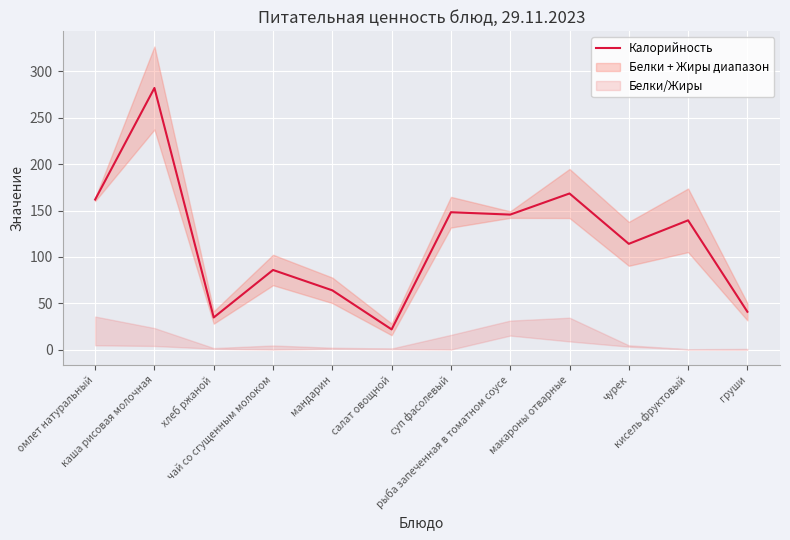

List the labels in order of value, largest first.

каша рисовая молочная, макароны отварные, омлет натуральный, суп фасолевый, рыба запеченная в томатном соусе, кисель фруктовый, чурек, чай со сгущенным молоком, мандарин, груши, хлеб ржаной, салат овощной